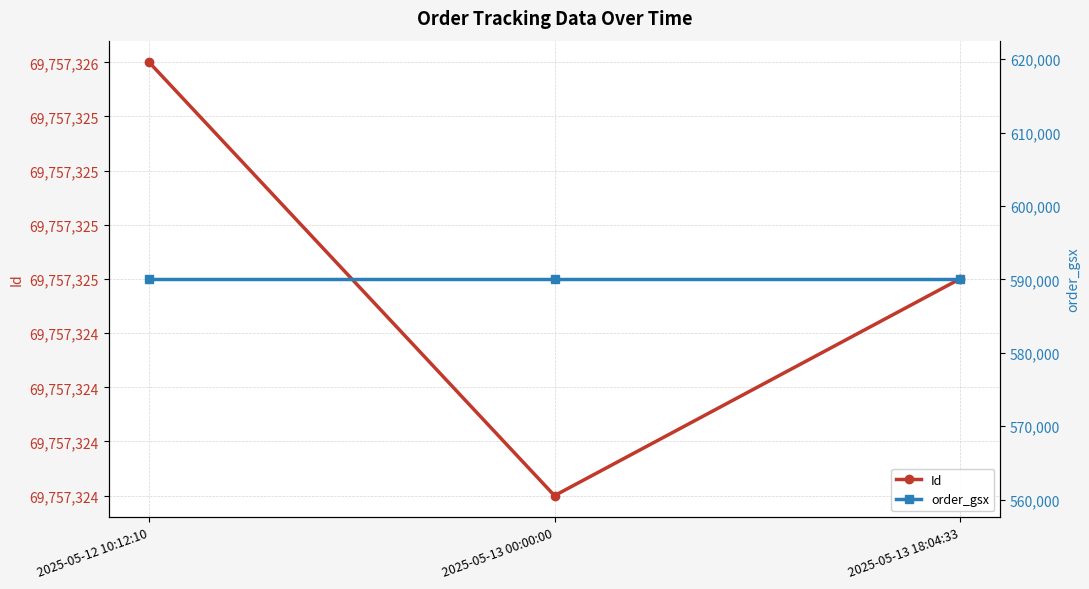

Between 2025-05-13 00:00:00 and 2025-05-13 18:04:33, which series saw the biggest shift?

Id